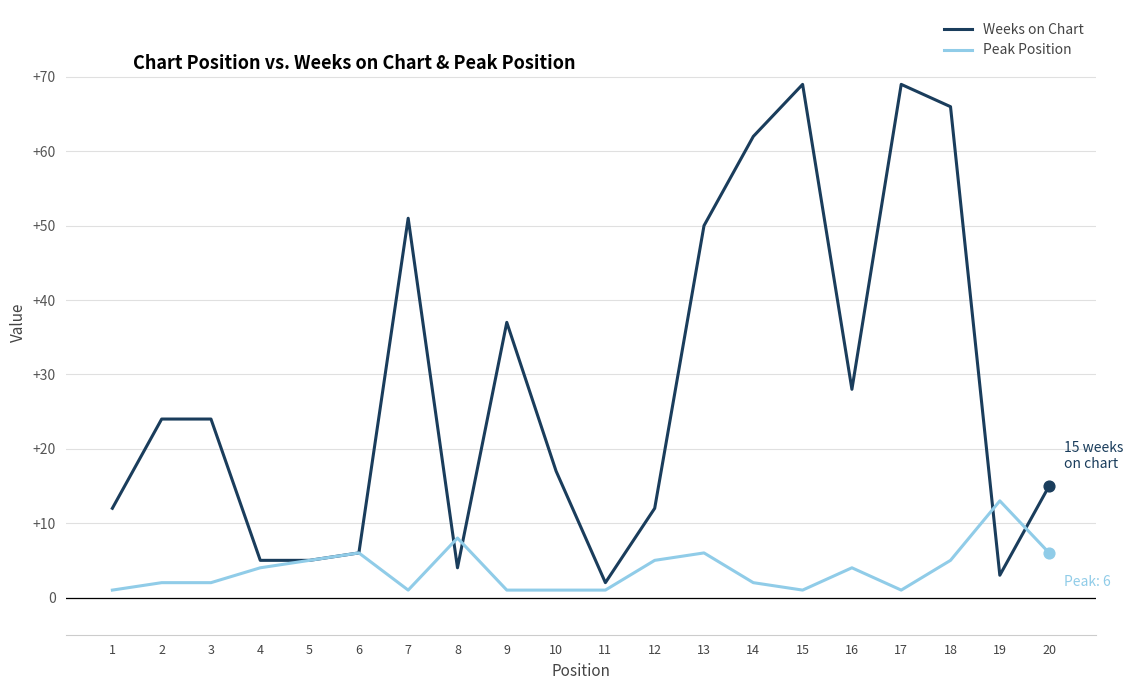

What is the total value across all series at 13?

56